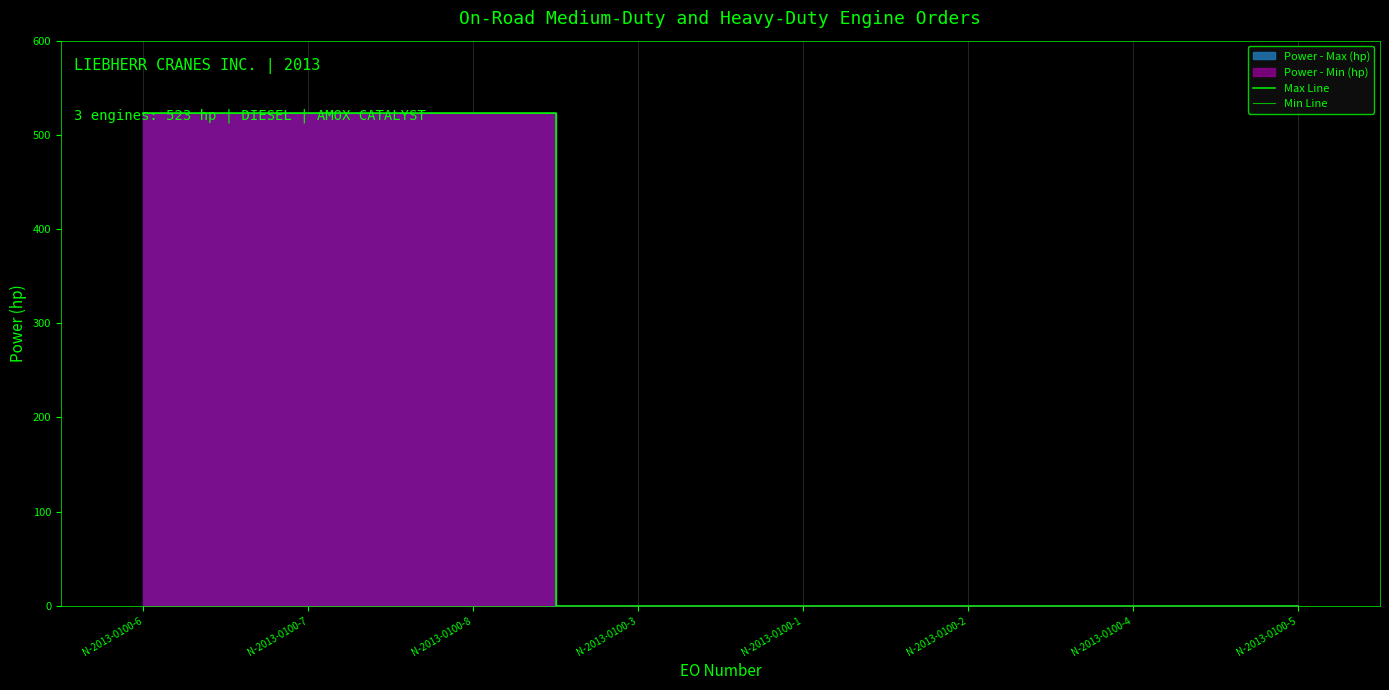

The value of Max Line at N-2013-0100-4 is 0. True or false?

True